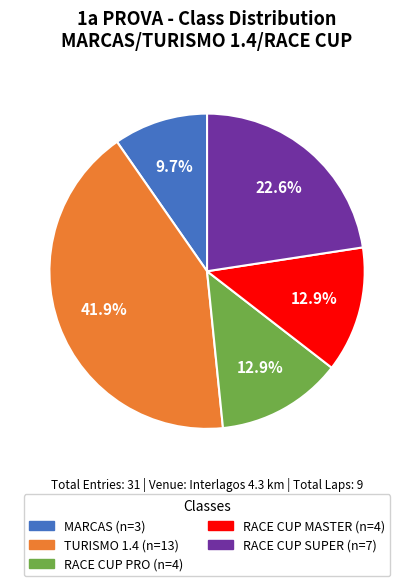

Is TURISMO 1.4 the majority of the pie?

No